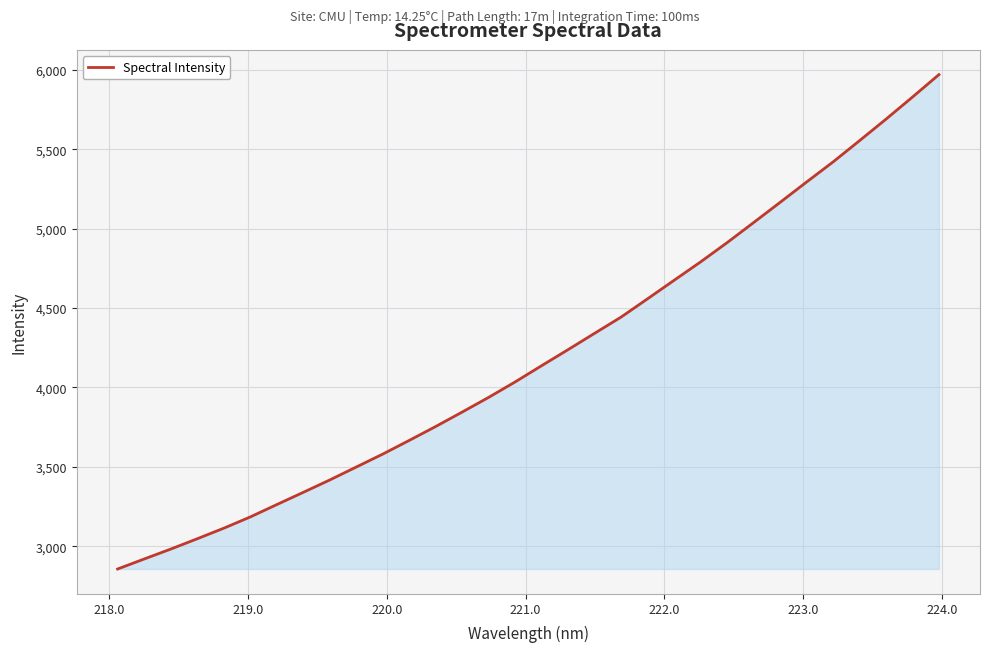

Does the chart display data point markers on the line(s)?

No